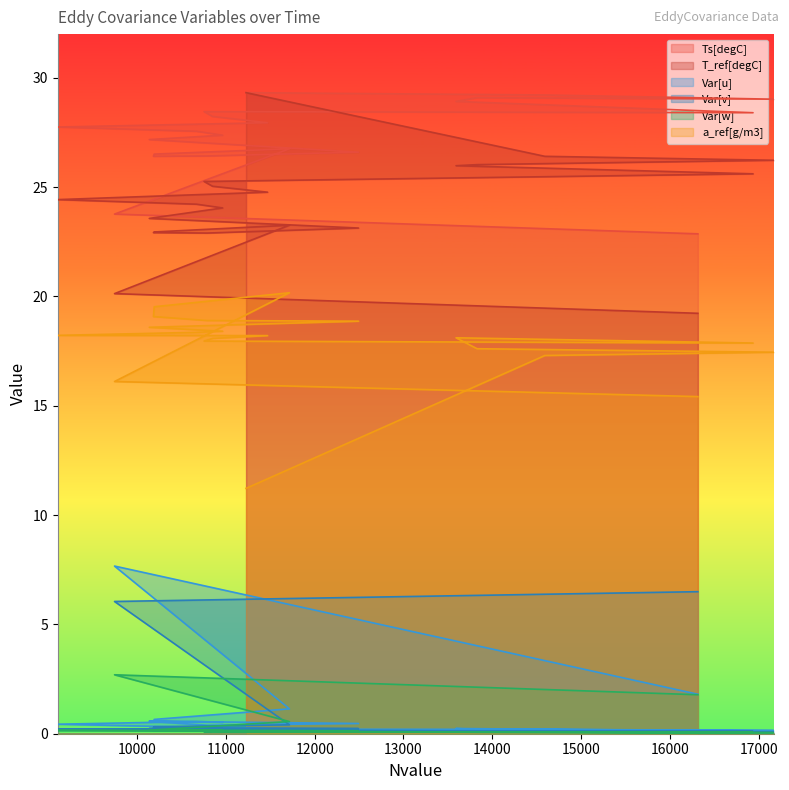

How many lines are shown in the chart?

6